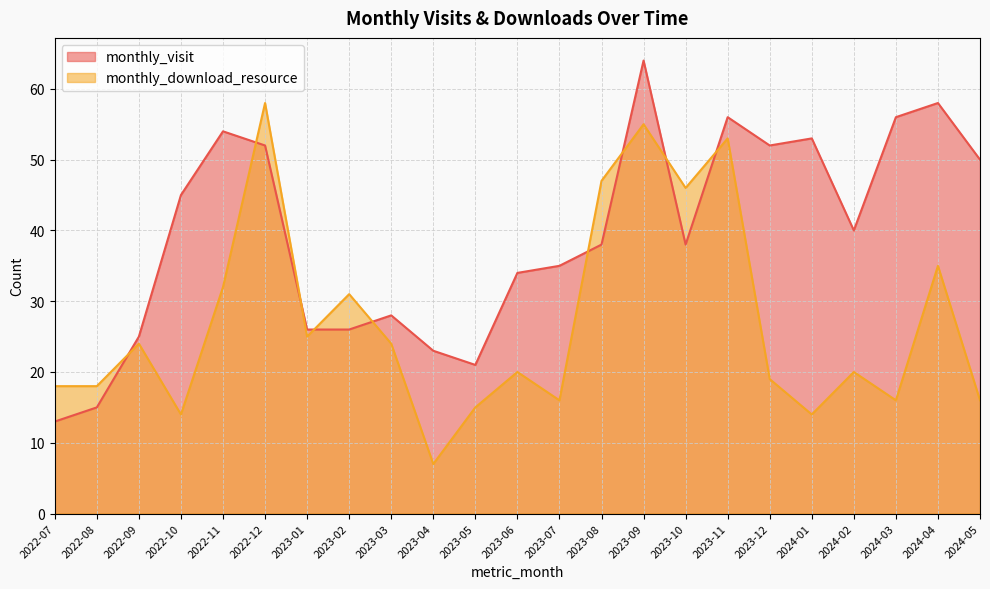

What is the approximate value of monthly_visit at 2024-03, to the nearest 10?

60